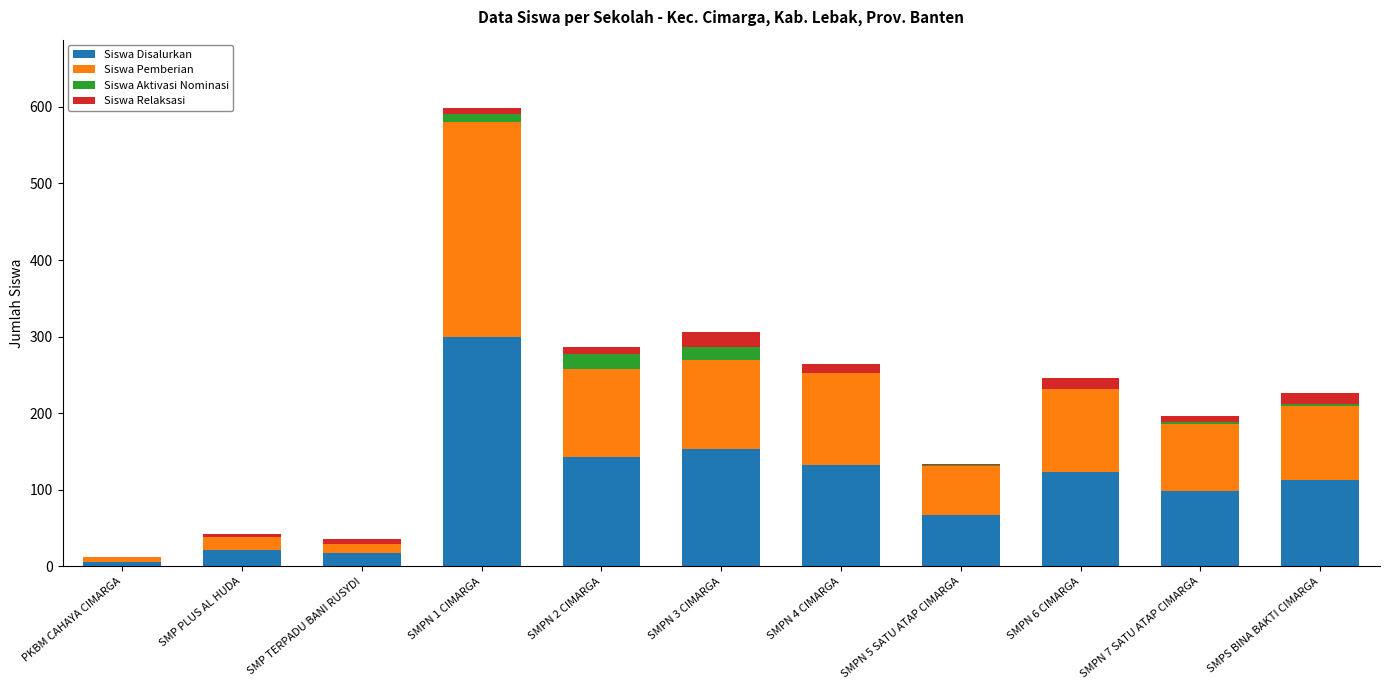

The value of Siswa Disalurkan at SMPN 6 CIMARGA is 195. True or false?

False